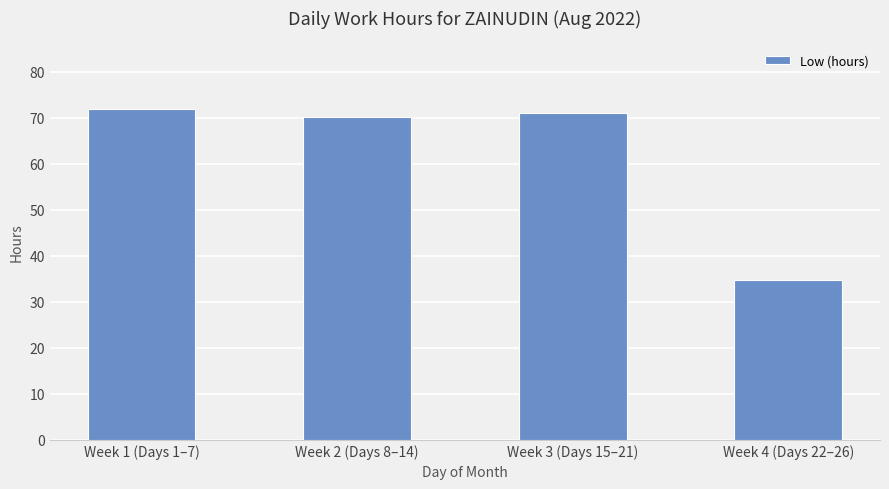

Reading left to right, transcribe all the data shown in this chart.

Week 1 (Days 1–7)=71.9	Week 2 (Days 8–14)=70.1	Week 3 (Days 15–21)=71.0	Week 4 (Days 22–26)=34.7